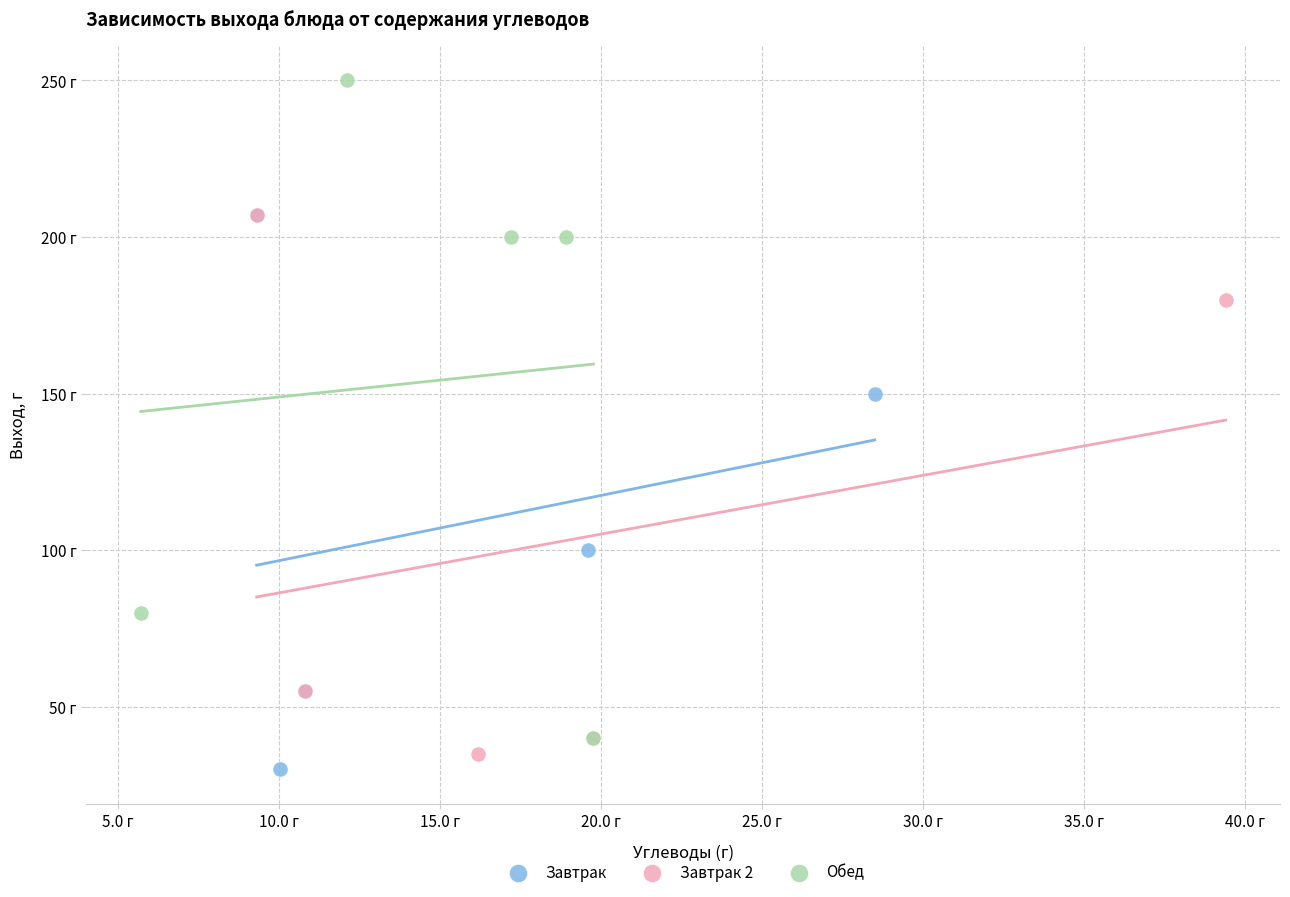

What are all the series names shown in the legend?

Завтрак, Завтрак 2, Обед